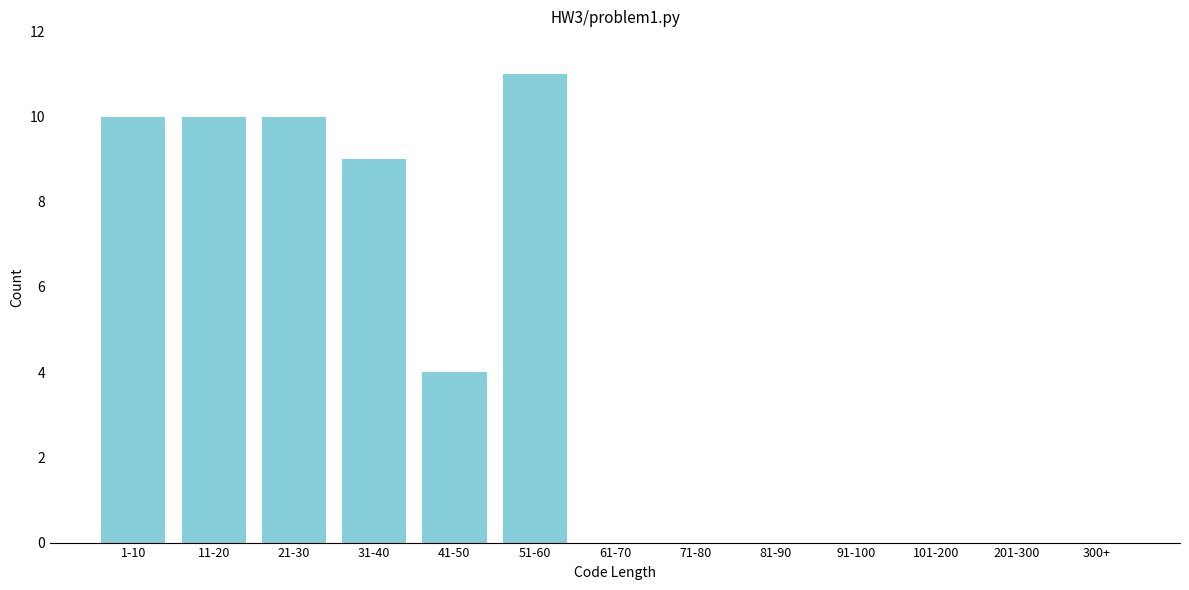

Reading left to right, transcribe all the data shown in this chart.

1-10=10	11-20=10	21-30=10	31-40=9	41-50=4	51-60=11	61-70=0	71-80=0	81-90=0	91-100=0	101-200=0	201-300=0	300+=0